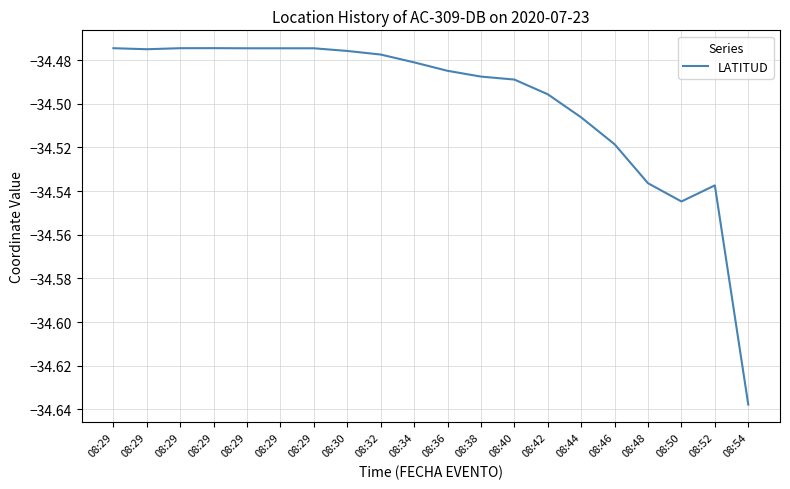

How many lines are shown in the chart?

1